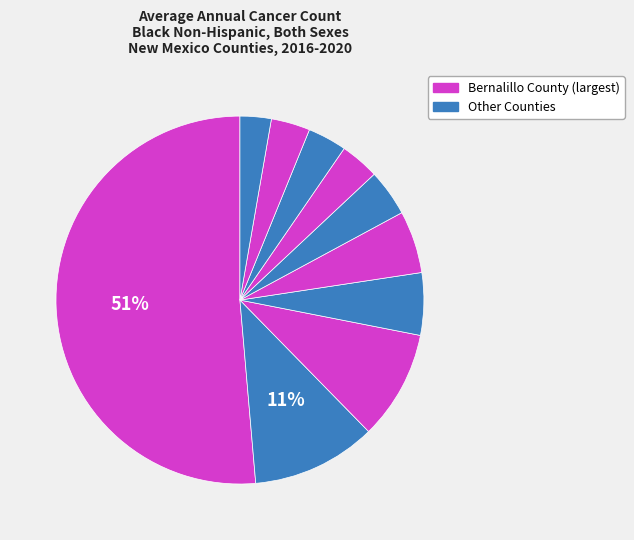

Count the number of slices in the pie.

10